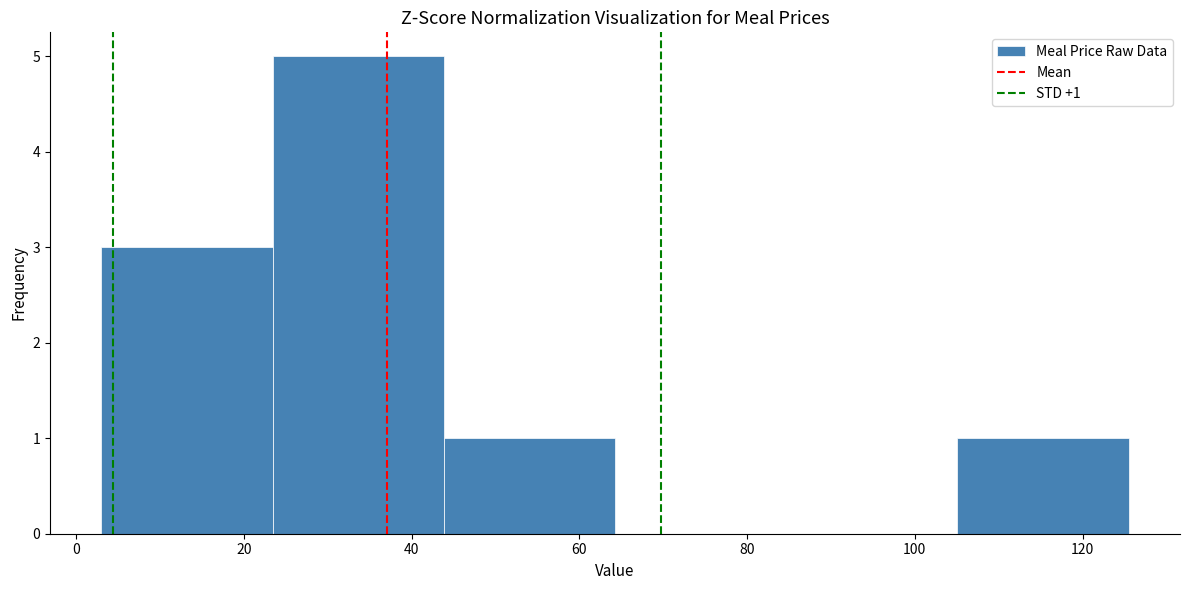

Which range on the x-axis has the tallest bar?

24 to 44